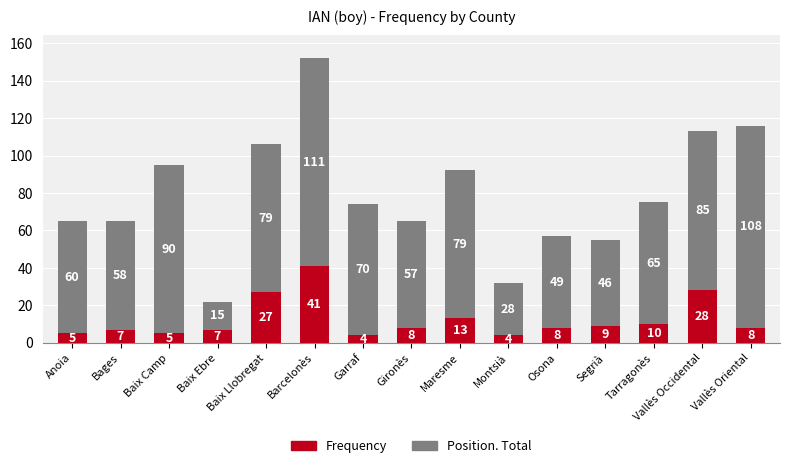

What is the sum of all Frequency values?

184